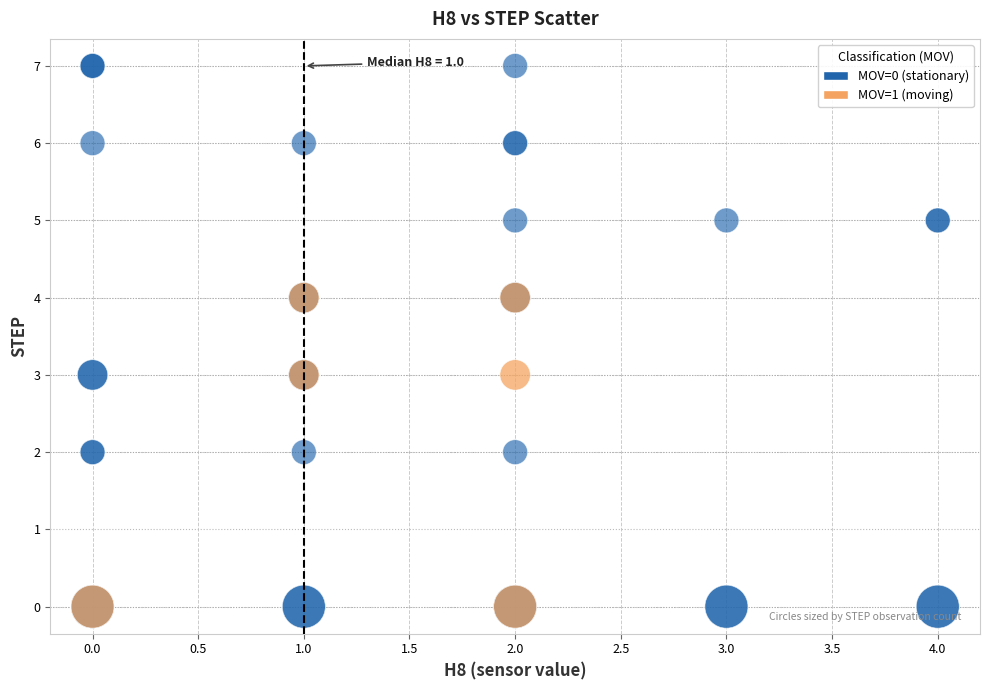

Which series has the largest Y range (max minus min)?

MOV=0 (stationary)